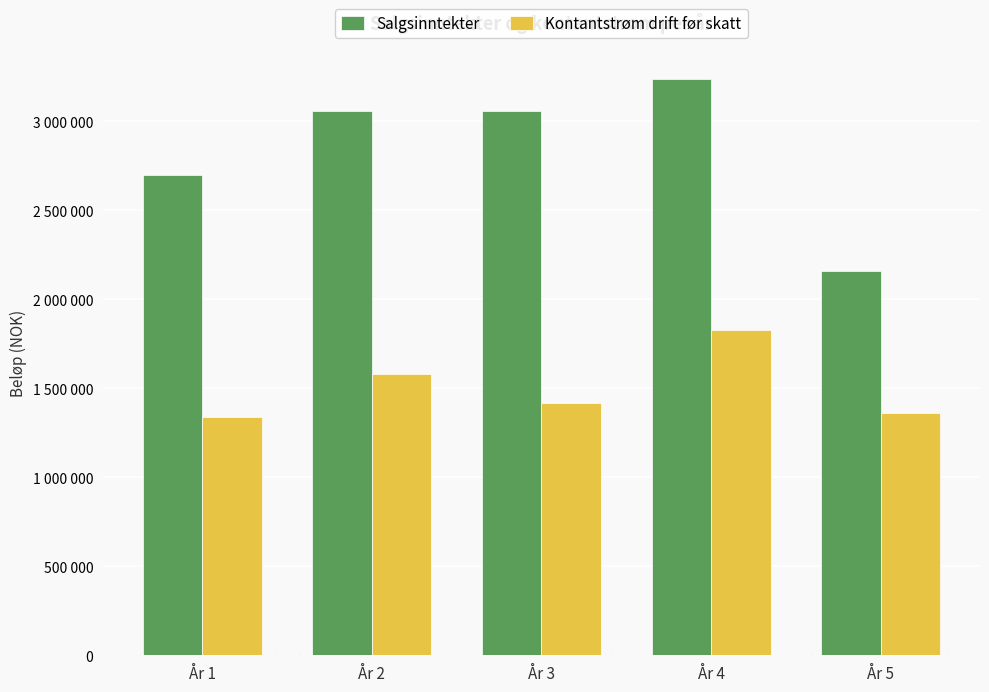

Does the chart contain stacked bars?

No